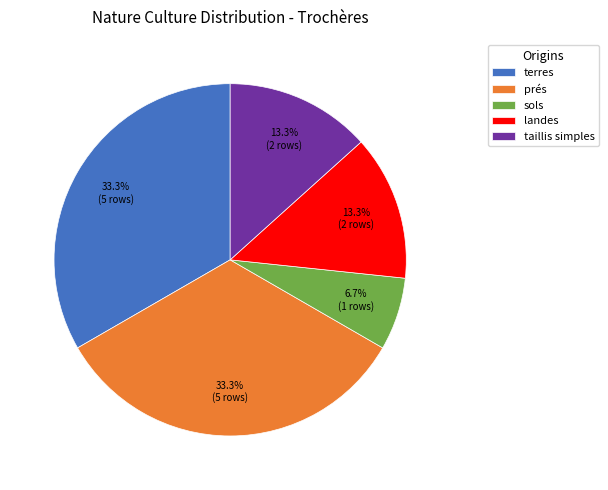

How many slices are in this pie chart?

5